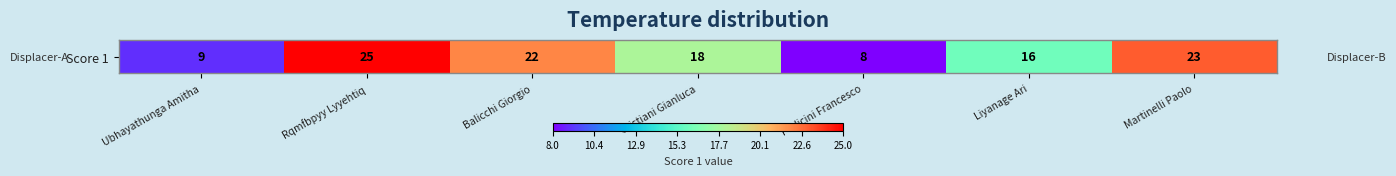

Is it true that the value at Cristiani Gianluca is 18?

True